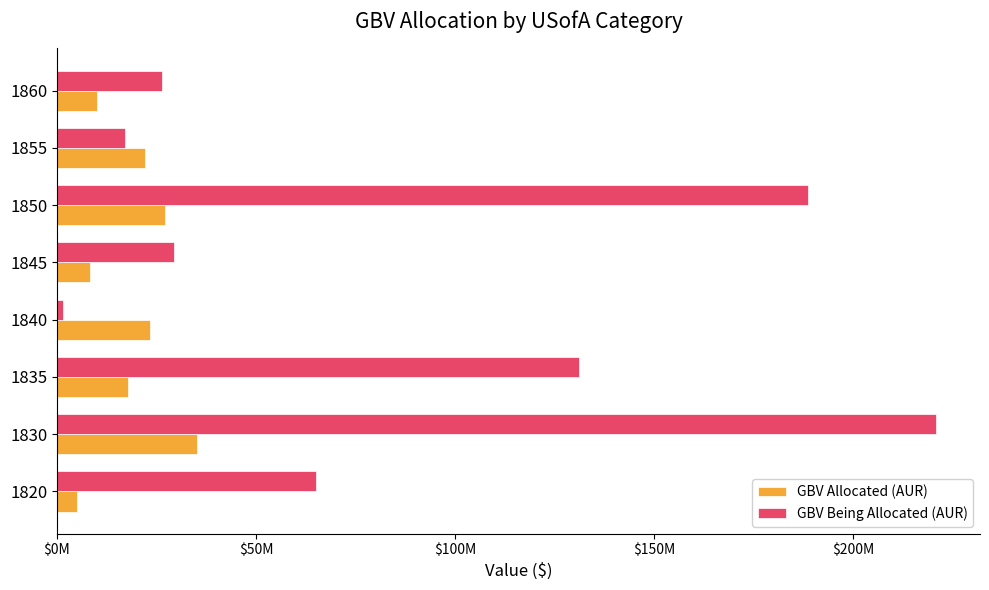

What are all the series names shown in the legend?

GBV Allocated (AUR), GBV Being Allocated (AUR)